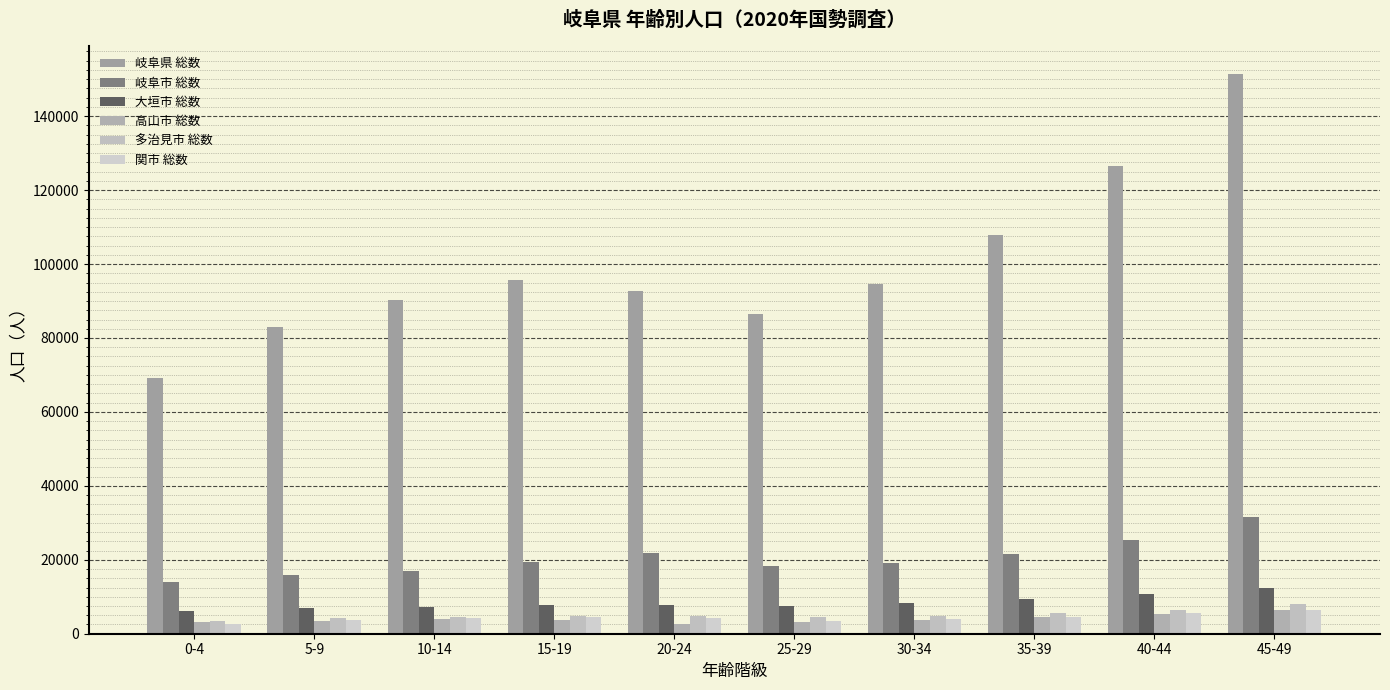

The value of 岐阜県 総数 at 25-29 is 86603. True or false?

True